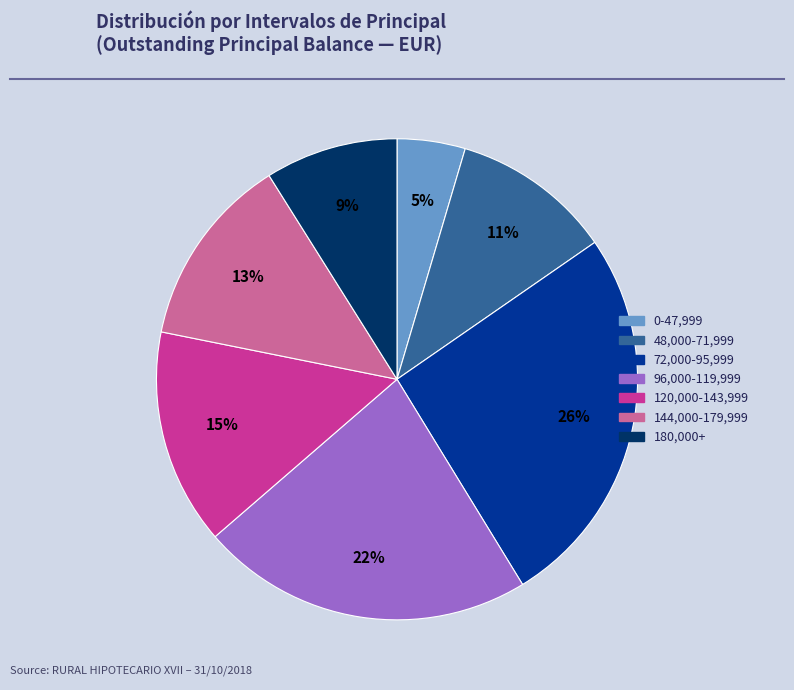

To the nearest percent, what is the average slice percentage?

14%